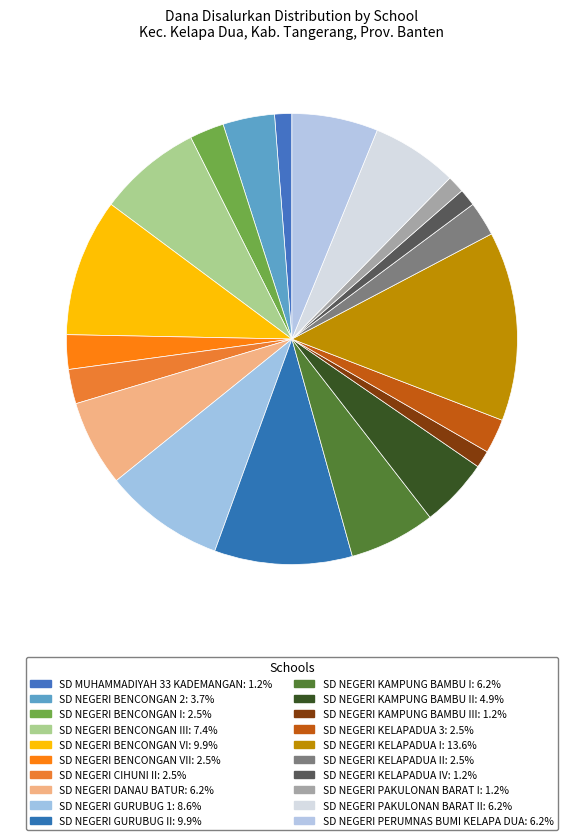

How many slices are in this pie chart?

20